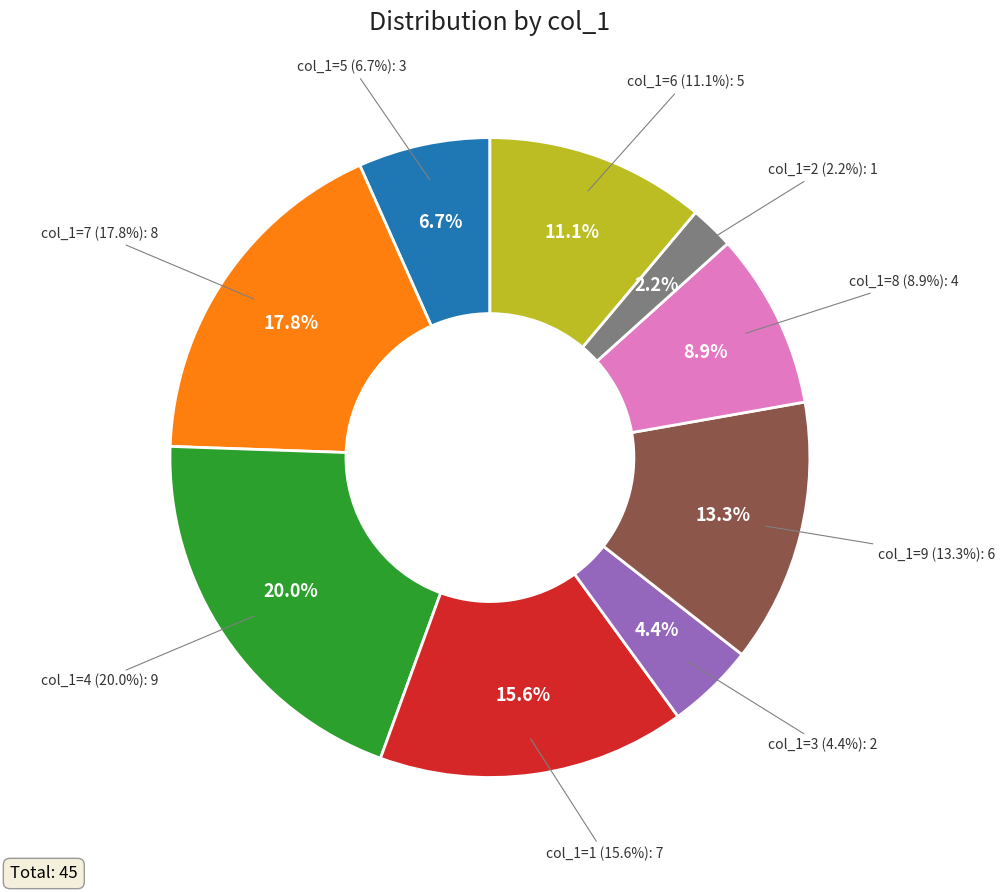

What percentage do 3 and 6 together represent?

15.6%